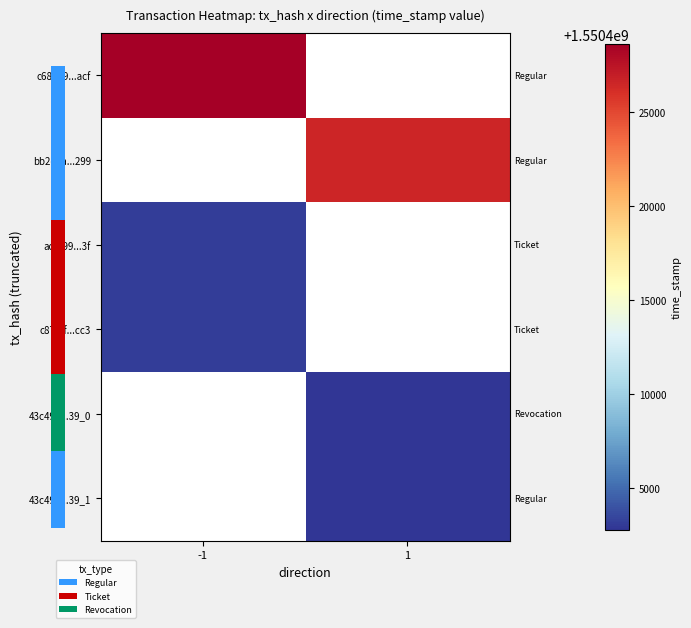

List the series in order of their overall mean, lowest first.

c68689...acf, bb2e8a...299, acfb99...3f, c878ff...cc3, 43c490...39_0, 43c490...39_1